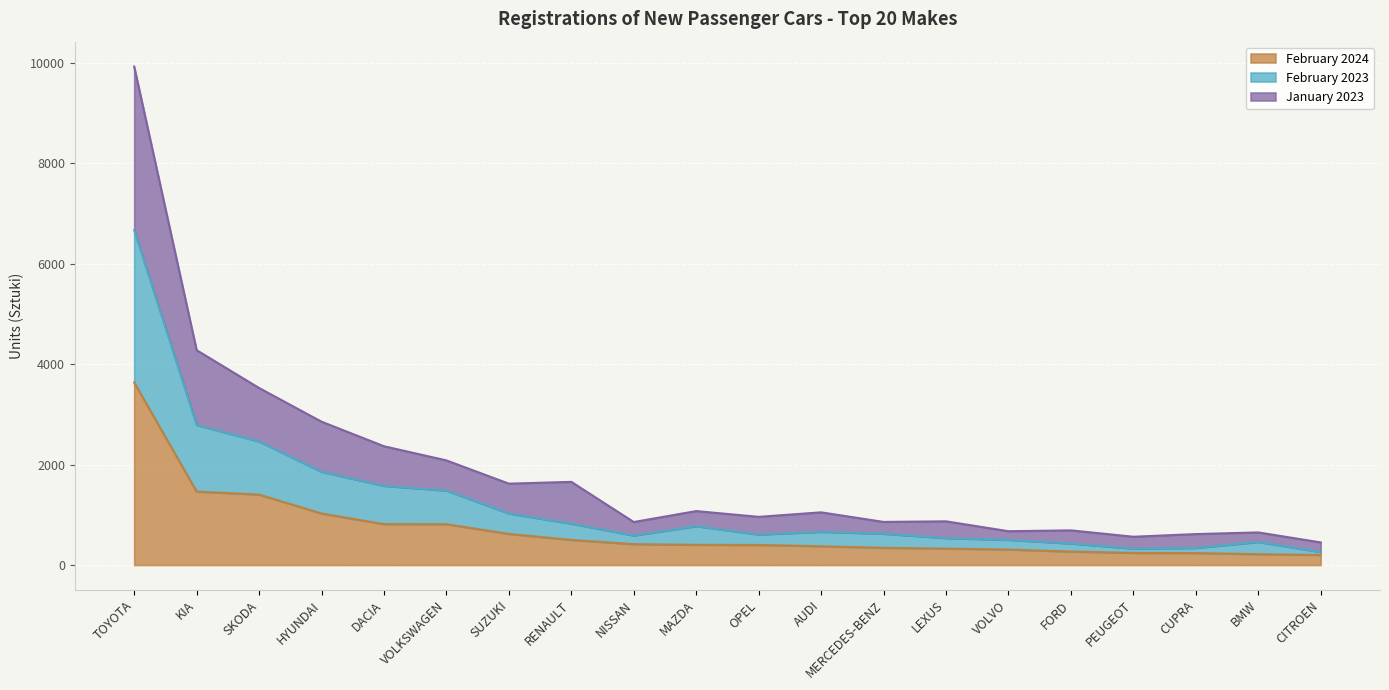

True or false: February 2023 and January 2023 cross at least once.

False